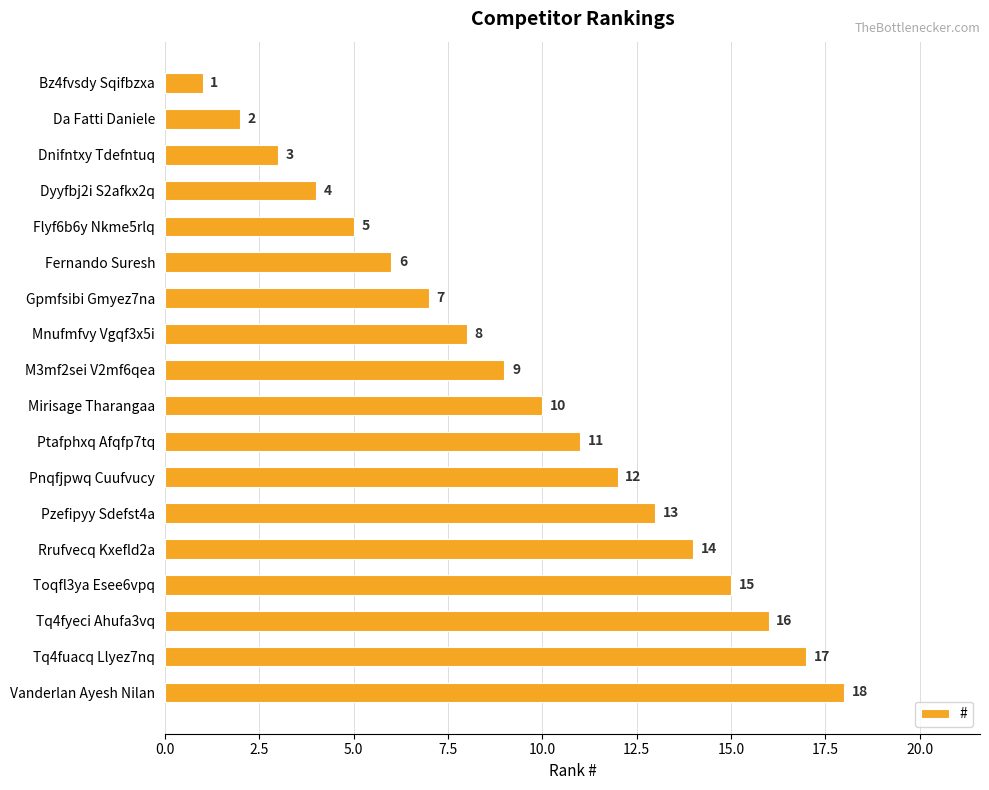

What is the smallest value displayed?

1